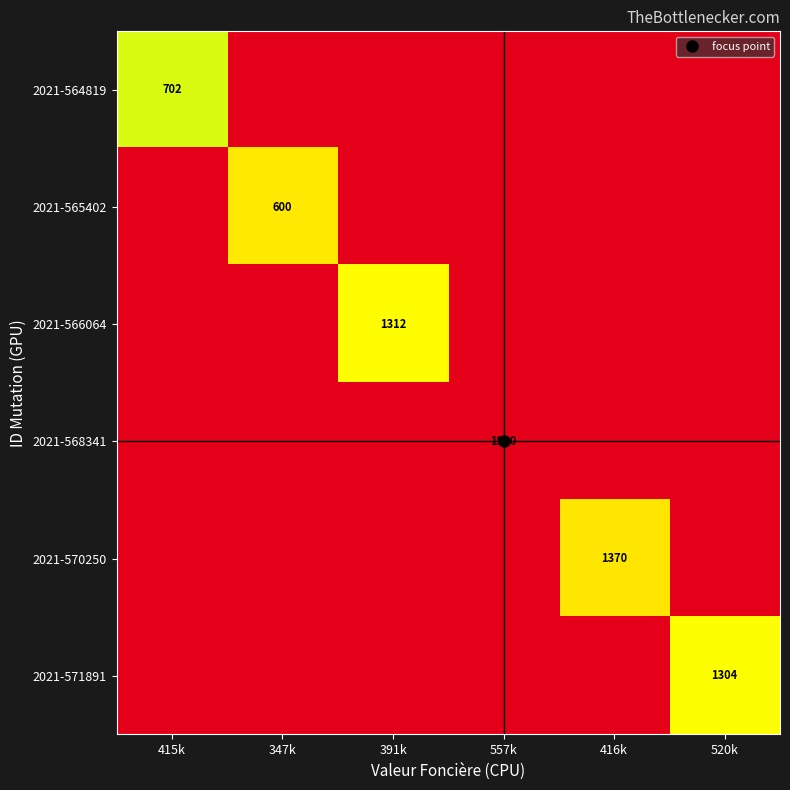

At how many categories does at least one series exceed 1785?

1